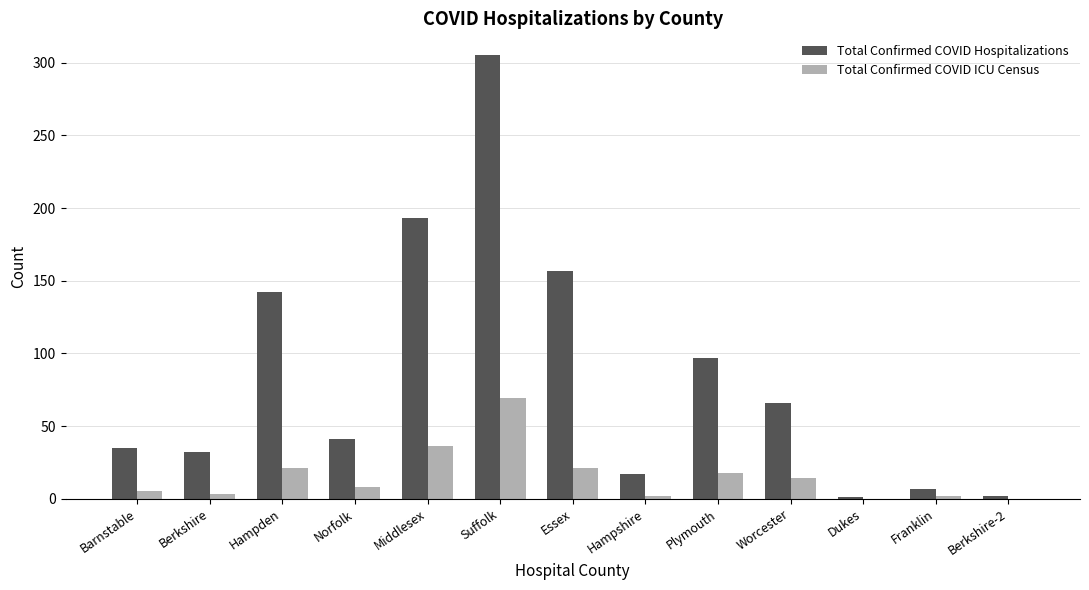

At which category is the sum across all series the highest?

Suffolk